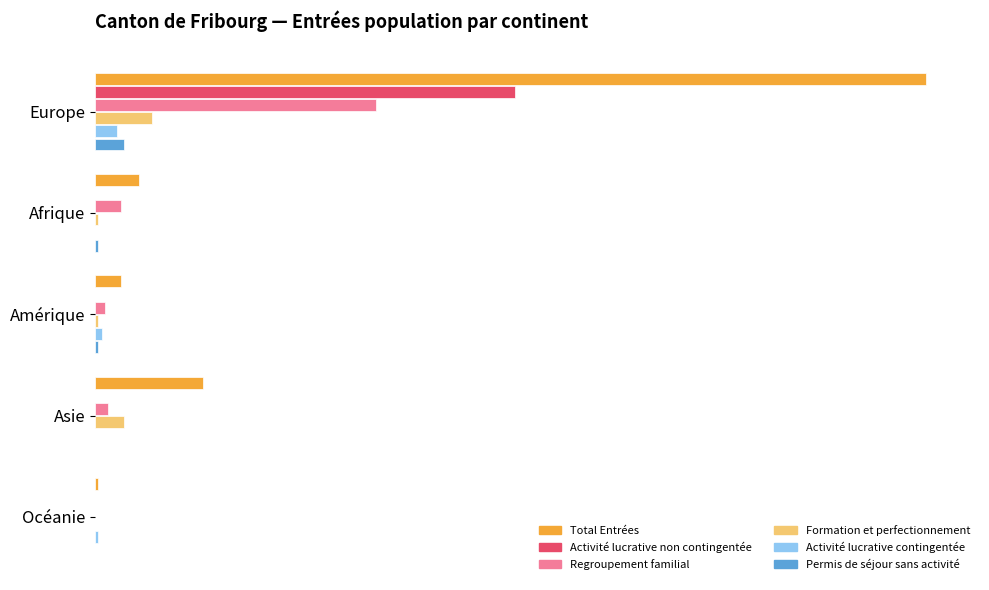

What are all the series names shown in the legend?

Total Entrées, Activité lucrative non contingentée, Regroupement familial, Formation et perfectionnement, Activité lucrative contingentée, Permis de séjour sans activité